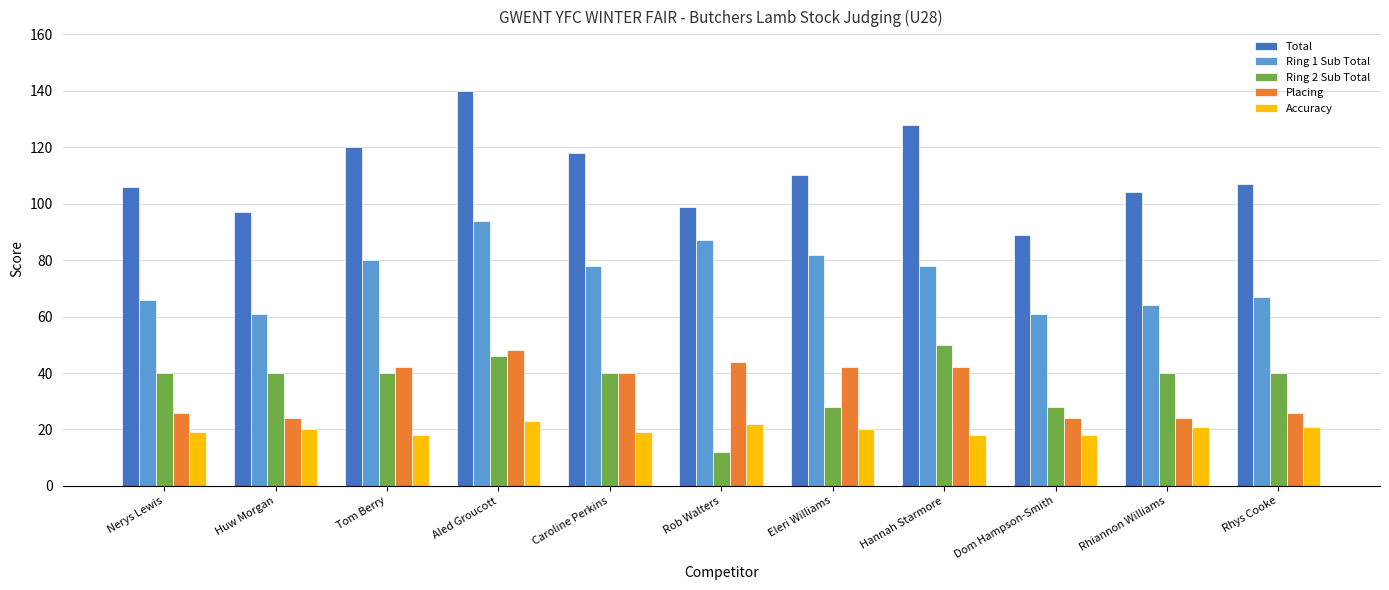

True or false: Ring 2 Sub Total has a value of 5 at Rob Walters.

False